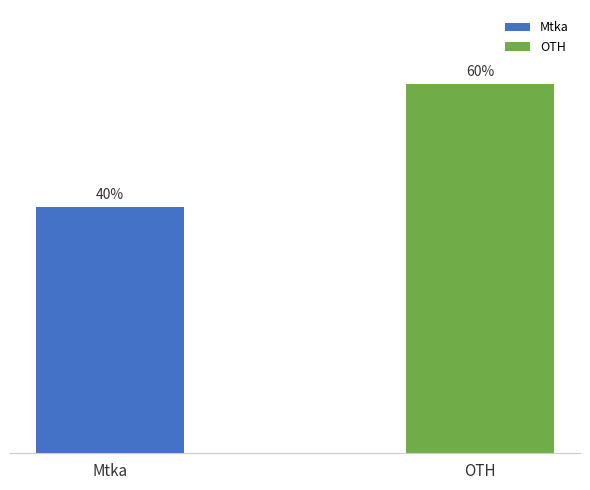

At which label is the value closest to 50?

Mtka